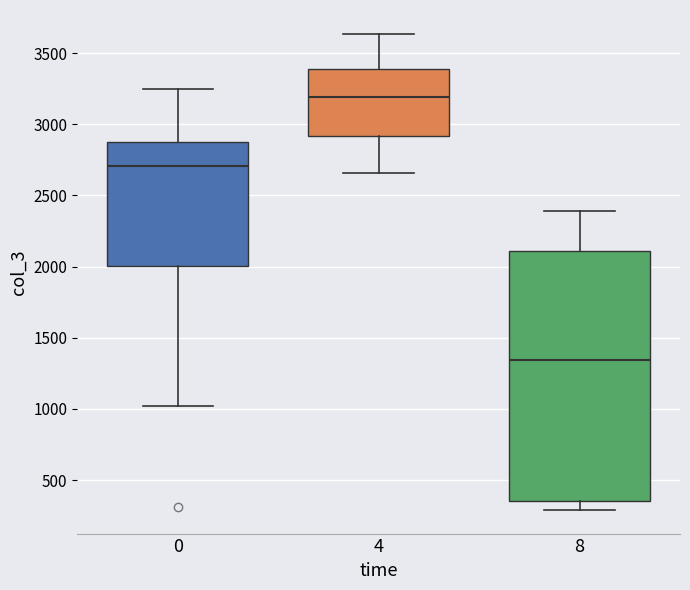

Which box has the lowest median line?

8